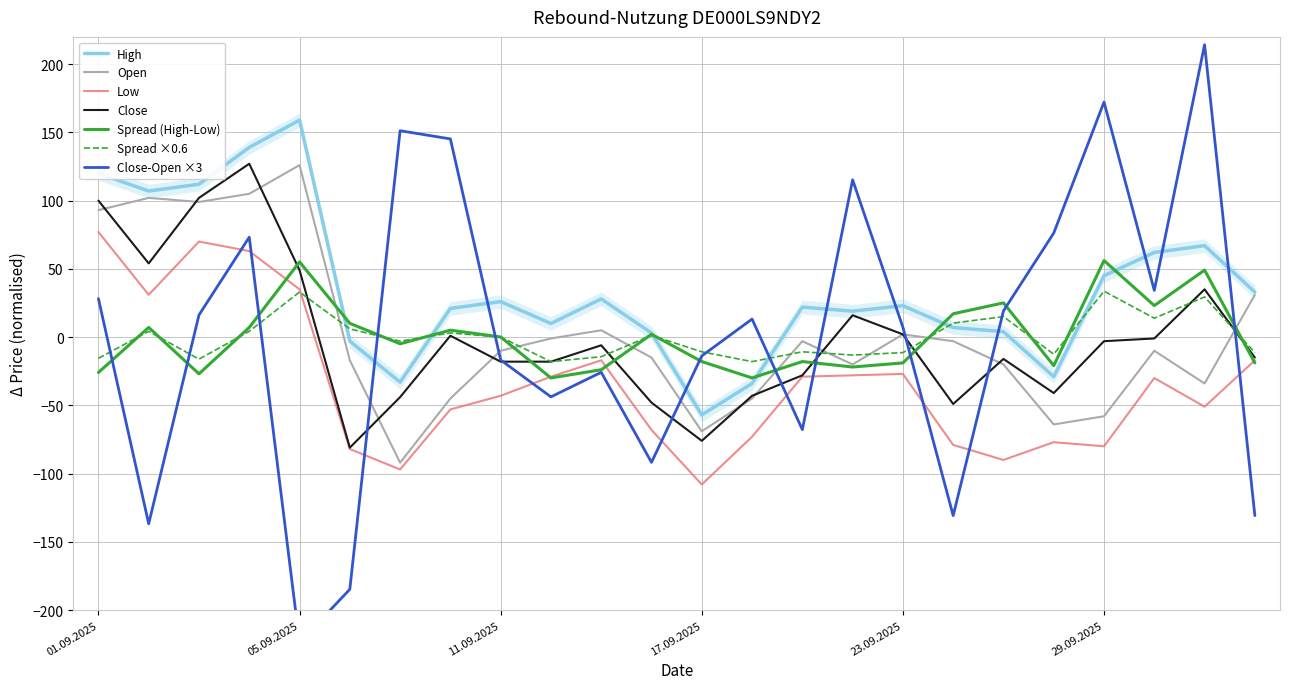

Does the chart have visible grid lines?

Yes